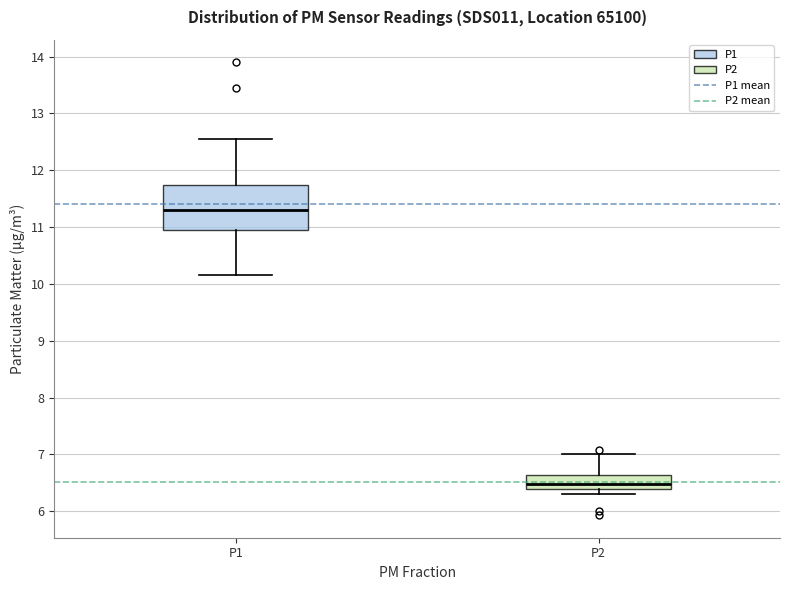

Comparing the boxes themselves (not the whiskers), which one is the tallest?

P1